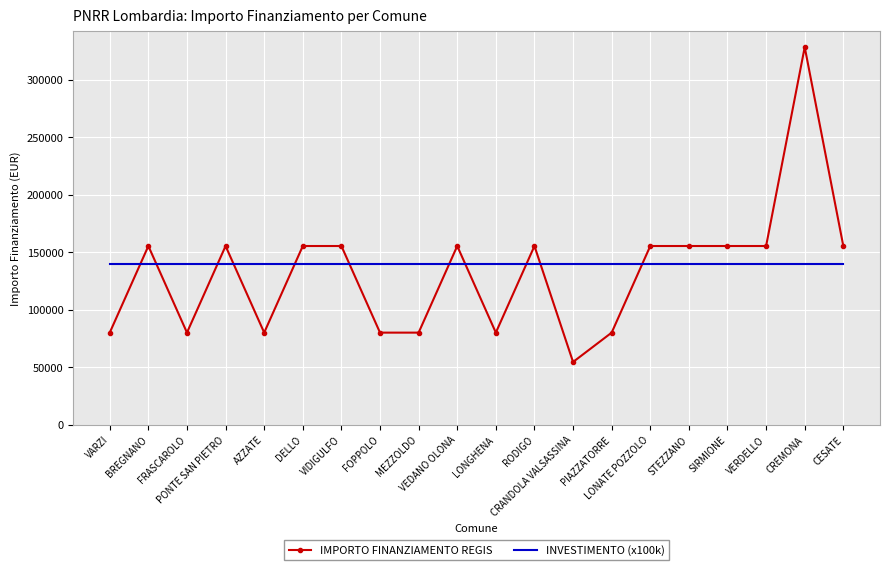

What is the difference between the maximum and minimum values in the IMPORTO FINANZIAMENTO REGIS series?

273748